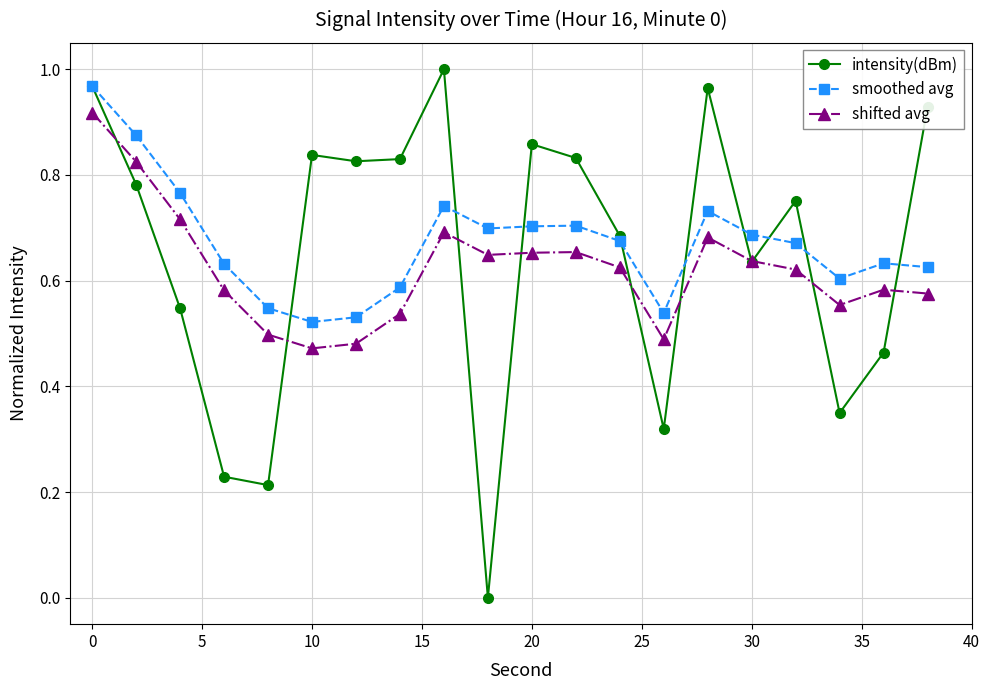

How many positive values does the intensity(dBm) series have?

19